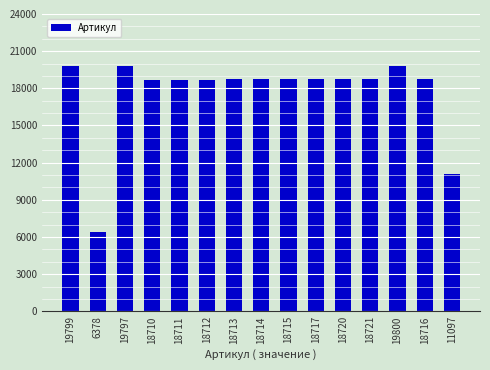

Which category has the lowest value across all series?

6378